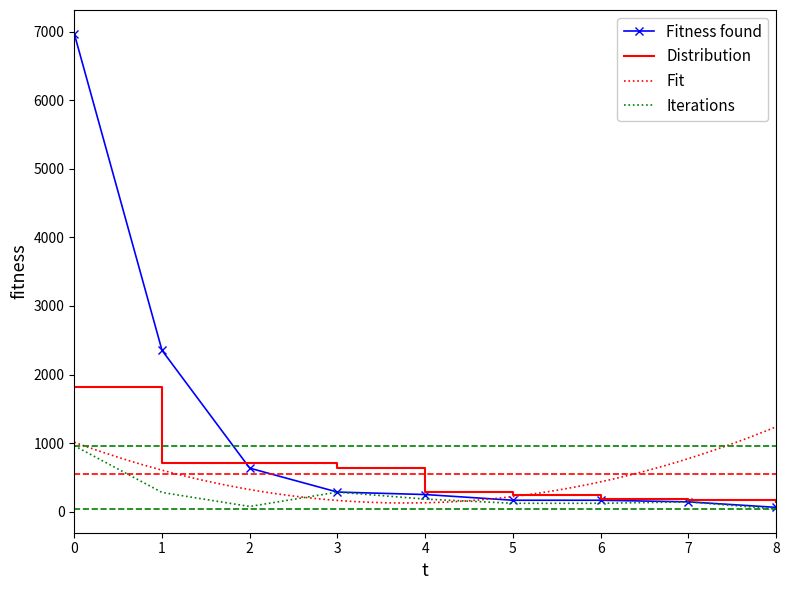

The value of Distribution at 6 is 179.8. True or false?

True